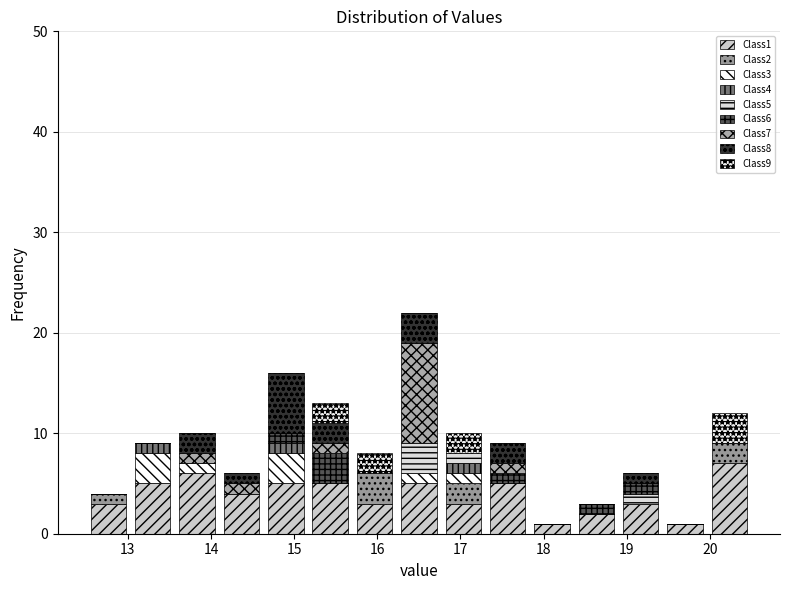

Reading left to right, list every stacked bar in this chart as the range it spans on the x-axis followed by its total height. Neither the bar edges nor the heights are printed on the chart, so give them approximately, as read against the axes.

12.5 to 13.0: 4
13.0 to 13.6: 9
13.6 to 14.1: 10
14.1 to 14.6: 6
14.6 to 15.2: 16
15.2 to 15.7: 13
15.7 to 16.2: 8
16.2 to 16.8: 22
16.8 to 17.3: 10
17.3 to 17.8: 9
17.8 to 18.4: 1
18.4 to 18.9: 3
18.9 to 19.4: 6
19.4 to 20.0: 1
20.0 to 20.5: 12